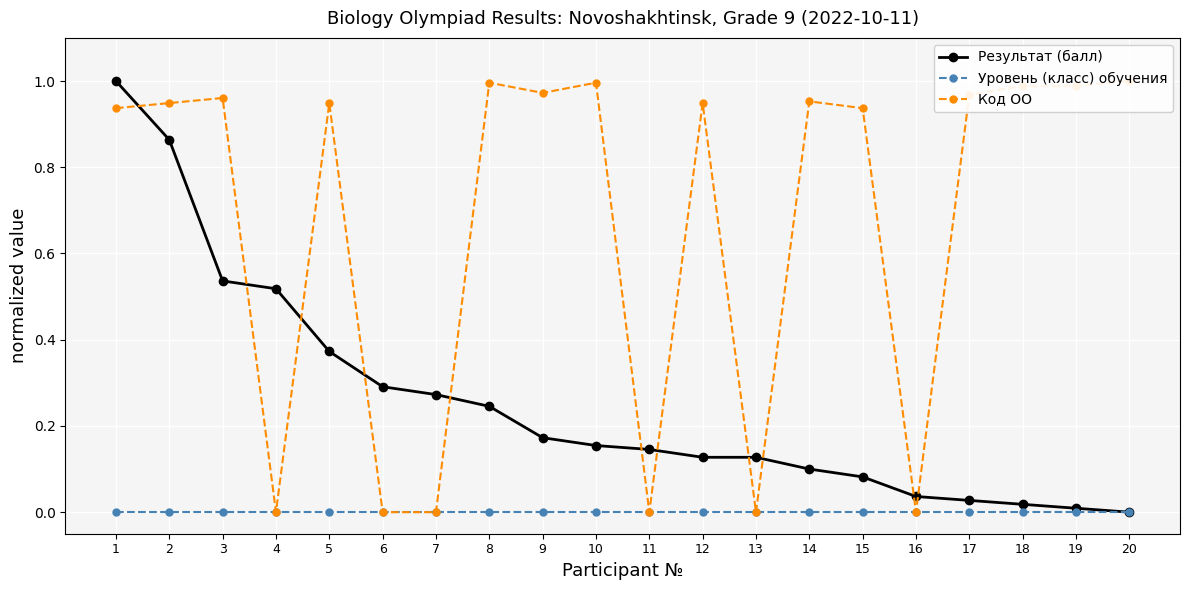

Where is Уровень (класс) обучения nearest to the value 0?

1